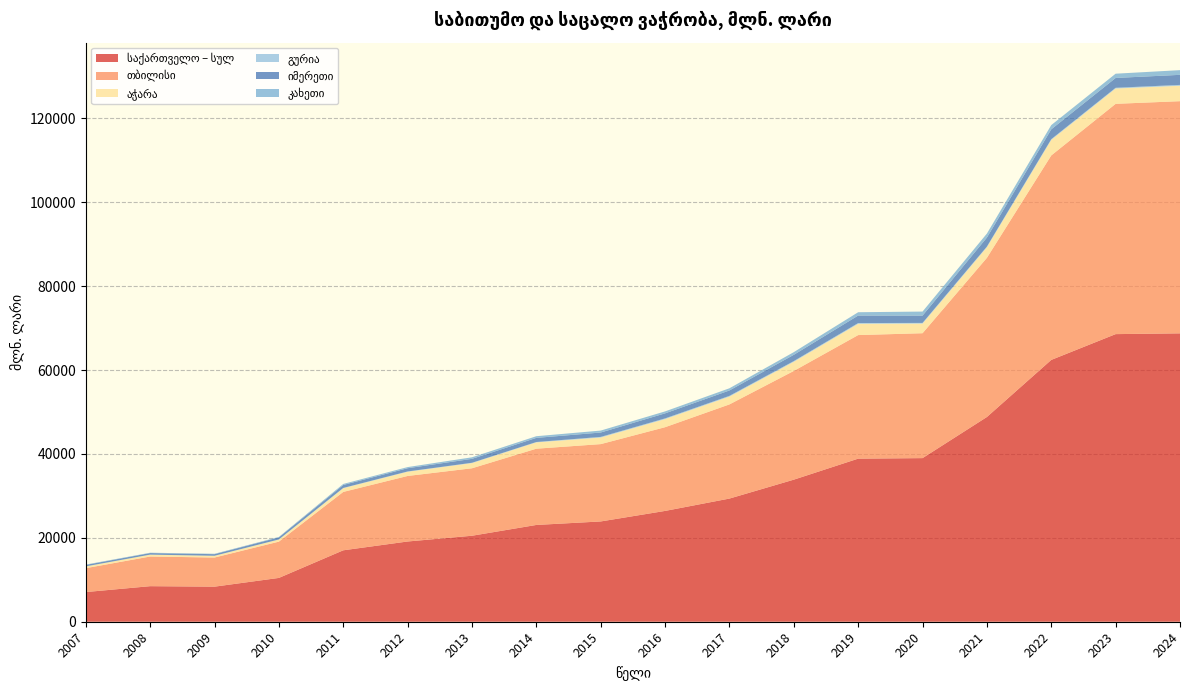

Reading left to right, list all the values displayed in this chart.

საქართველო – სულ: 2007=7072.4	2008=8477.4	2009=8360.8	2010=10445.5	2011=17028.0	2012=19129.8	2013=20500.2	2014=23072.9	2015=23908.1	2016=26417.7	2017=29363.2	2018=33871.5	2019=38880.2	2020=39007.1	2021=48808.7	2022=62422.1	2023=68568.7	2024=68752.2
თბილისი: 2007=5698.5	2008=7071.9	2009=6944.1	2010=8650.8	2011=13918.3	2012=15621.3	2013=16085.0	2014=18180.8	2015=18436.7	2016=19959.3	2017=22449.5	2018=25920.2	2019=29460.4	2020=29776.3	2021=37946.1	2022=48747.6	2023=54902.8	2024=55351.3
აჭარა: 2007=413.5	2008=432.1	2009=410.1	2010=492.0	2011=888.4	2012=1008.6	2013=1237.8	2014=1506.9	2015=1569.5	2016=1936.8	2017=1868.6	2018=2181.4	2019=2685.3	2020=2294.5	2021=2532.3	2022=3711.1	2023=3658.6	2024=3673.0
გურია: 2007=14.3	2008=17.8	2009=10.3	2010=29.0	2011=62.2	2012=65.6	2013=78.9	2014=86.9	2015=153.3	2016=163.3	2017=170.4	2018=172.0	2019=183.1	2020=163.1	2021=156.5	2022=168.7	2023=166.0	2024=209.5
იმერეთი: 2007=345.2	2008=370.5	2009=381.6	2010=493.2	2011=709.3	2012=770.8	2013=929.3	2014=982.9	2015=1041.8	2016=1202.0	2017=1285.8	2018=1491.4	2019=1787.1	2020=1740.3	2021=2143.4	2022=2344.1	2023=2344.6	2024=2396.1
კახეთი: 2007=85.7	2008=83.7	2009=95.2	2010=104.5	2011=242.2	2012=273.6	2013=369.8	2014=398.5	2015=461.5	2016=465.4	2017=520.5	2018=637.6	2019=791.7	2020=963.5	2021=951.9	2022=1007.8	2023=1014.0	2024=1117.7